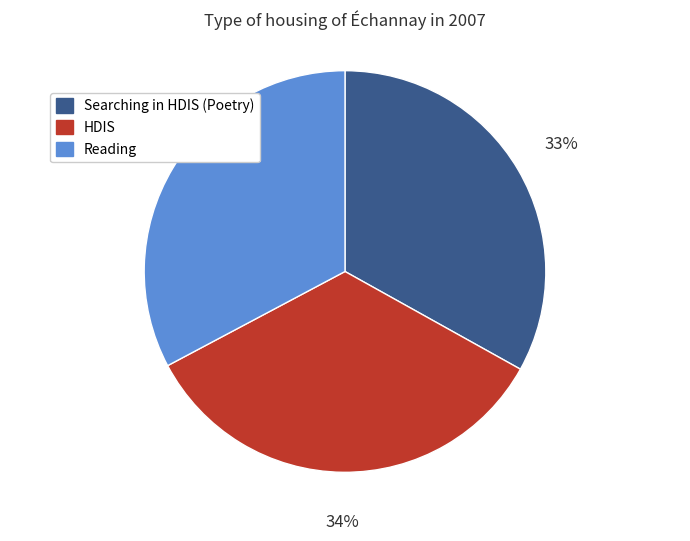

Is there any slice that represents more than half of the pie?

No